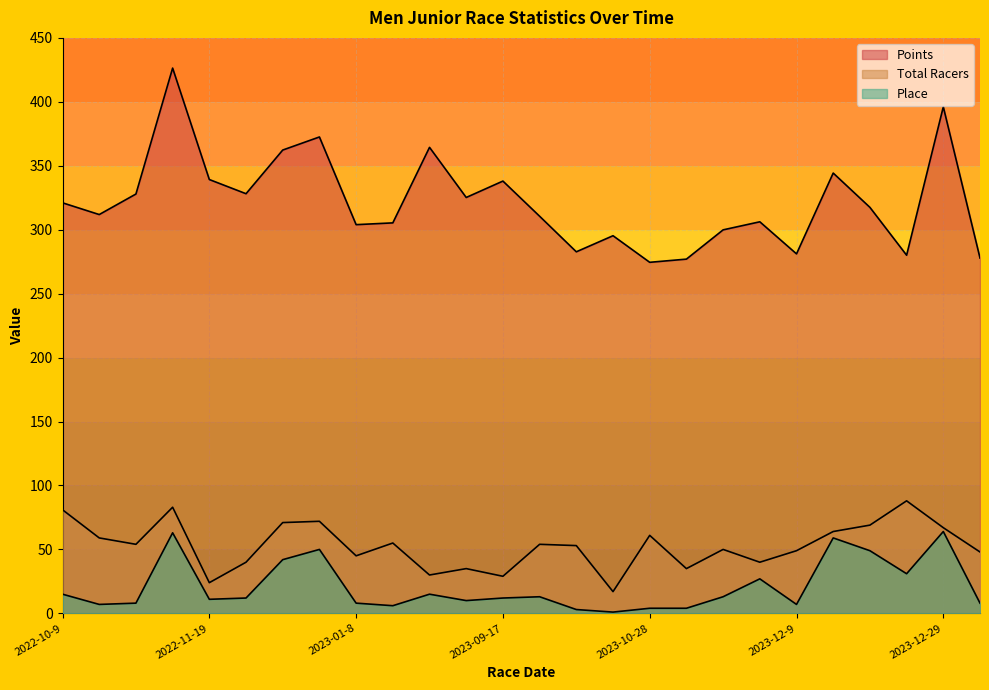

Rank the series by their maximum value, from highest to lowest.

Points, Total Racers, Place